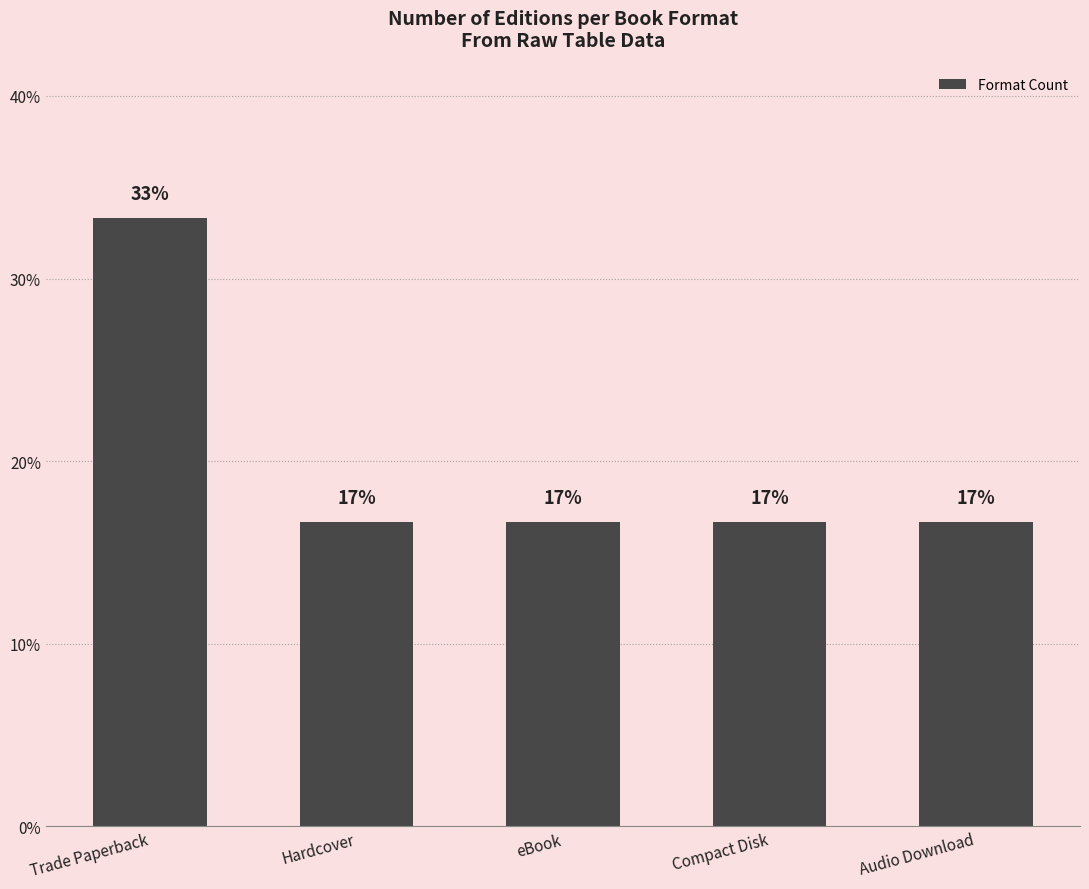

Reading left to right, what are all the values shown in this chart?

Trade Paperback=33.3	Hardcover=16.7	eBook=16.7	Compact Disk=16.7	Audio Download=16.7